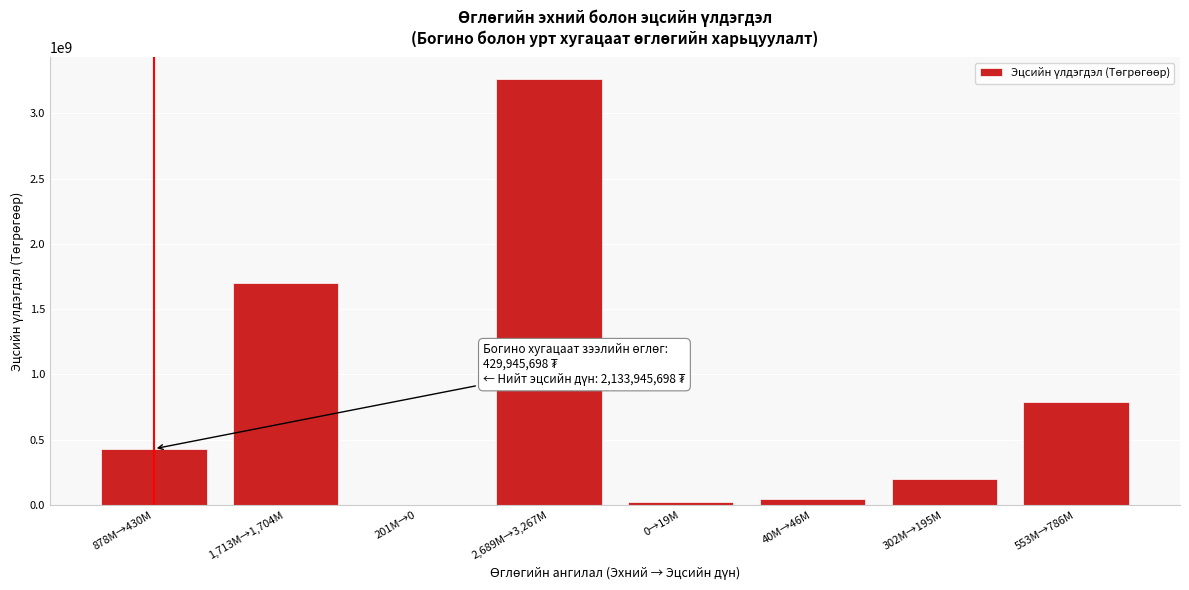

Reading left to right, extract all data points from this chart.

878M→430M=429945698.0	1,713M→1,704M=1704000000.0	201M→0=0.0	2,689M→3,267M=3266575200.0	0→19M=18910855.8	40M→46M=45682412.9	302M→195M=194915643.5	553M→786M=785952905.5